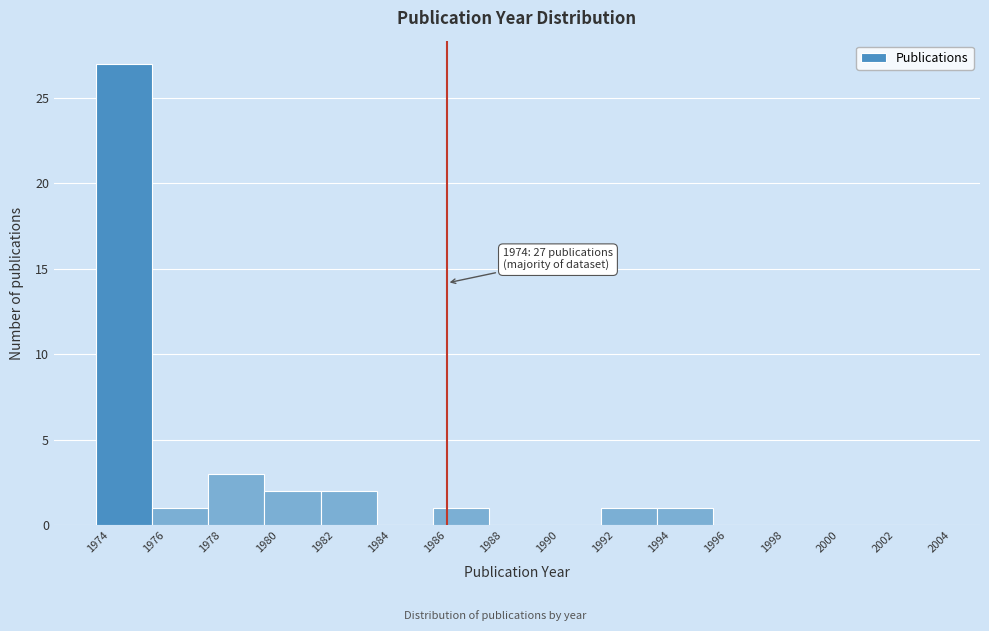

Over which range of the x-axis is the bar tallest?

1973.5 to 1975.5